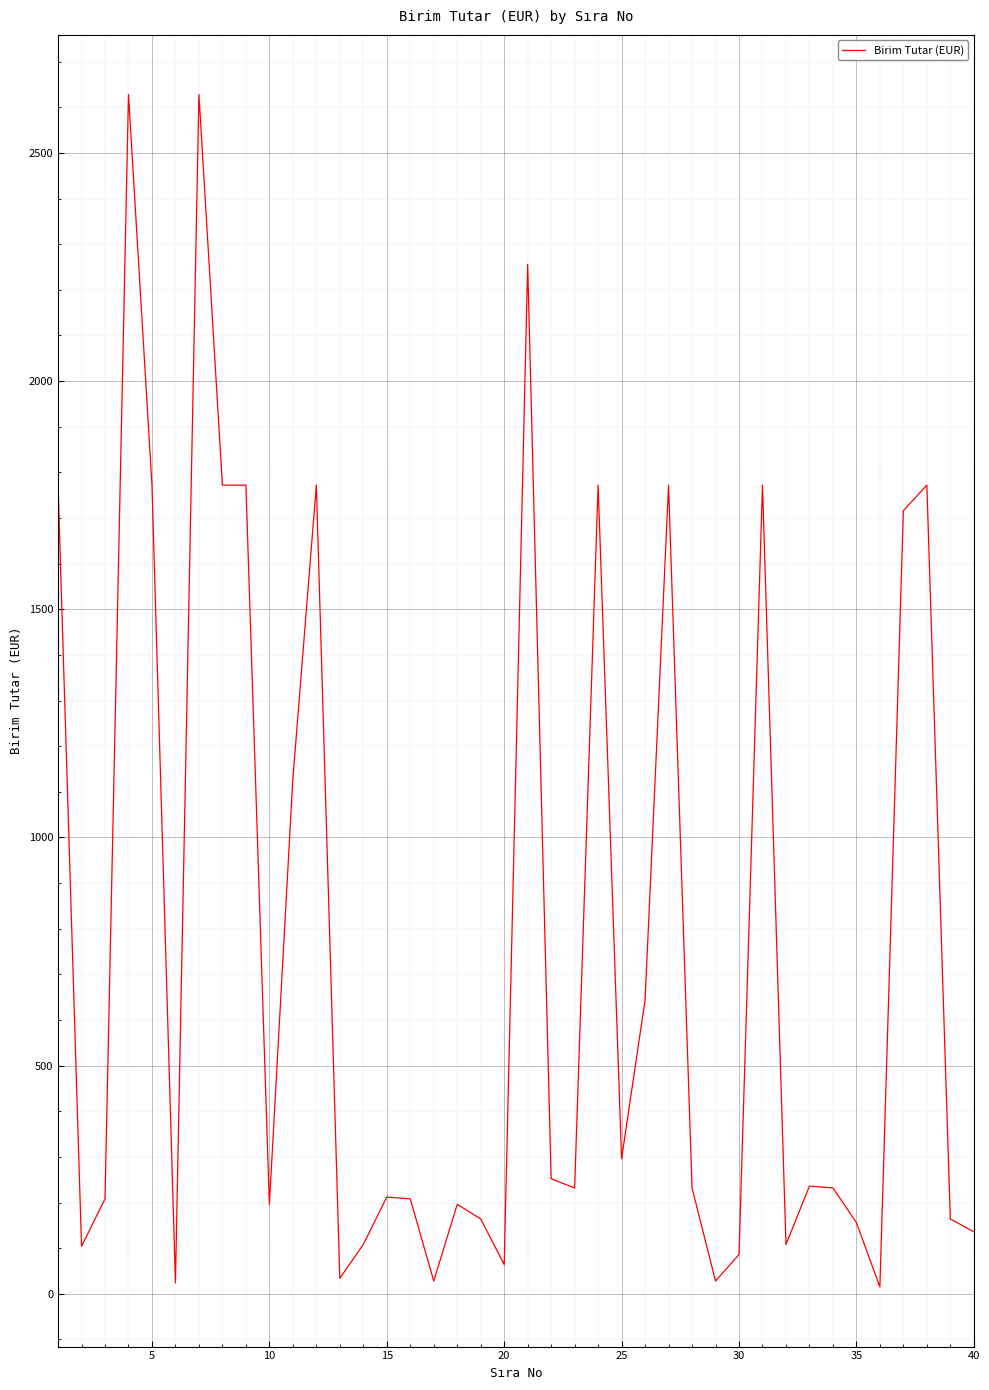

What is the difference between the maximum and minimum values?

2613